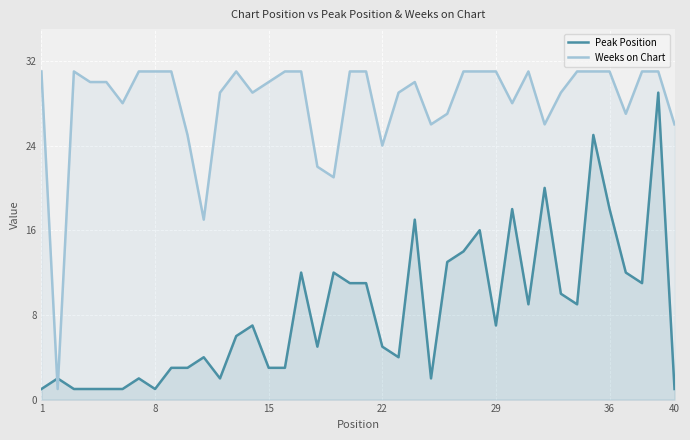

Reading right to left, list all the values displayed in this chart.

Peak Position: 1	29	11	12	18	25	9	10	20	9	18	7	16	14	13	2	17	4	5	11	11	12	5	12	3	3	7	6	2	4	3	3	1	2	1	1	1	1	2	1
Weeks on Chart: 26	31	31	27	31	31	31	29	26	31	28	31	31	31	27	26	30	29	24	31	31	21	22	31	31	30	29	31	29	17	25	31	31	31	28	30	30	31	1	31